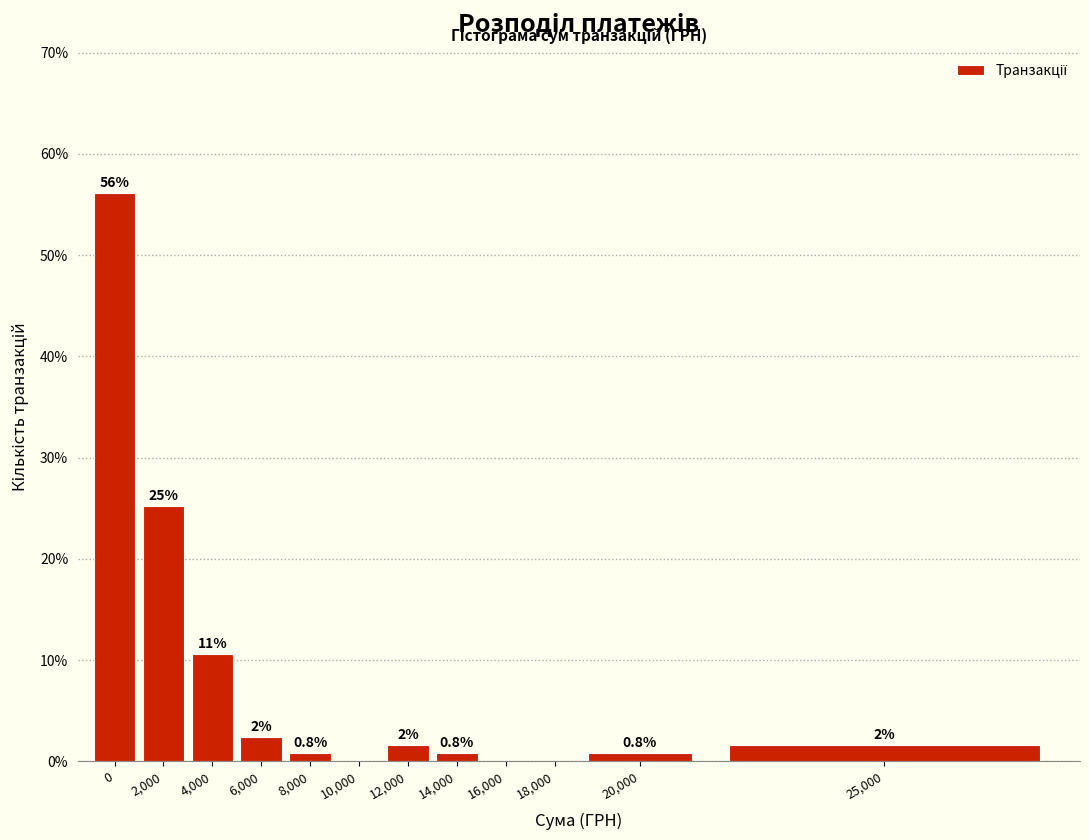

Are the bars horizontal?

No